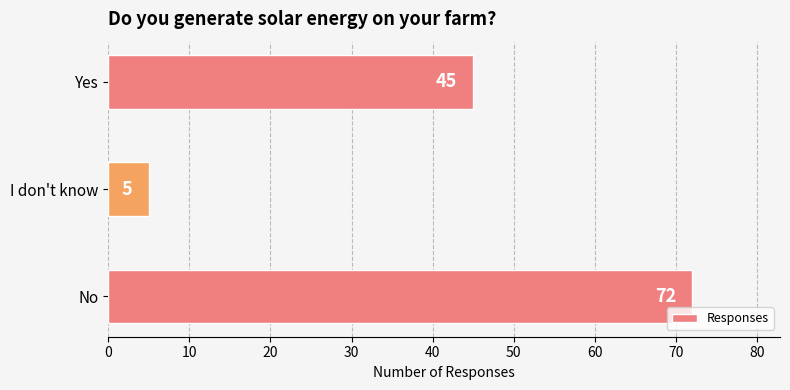

Rank the categories by value from lowest to highest.

I don't know, Yes, No